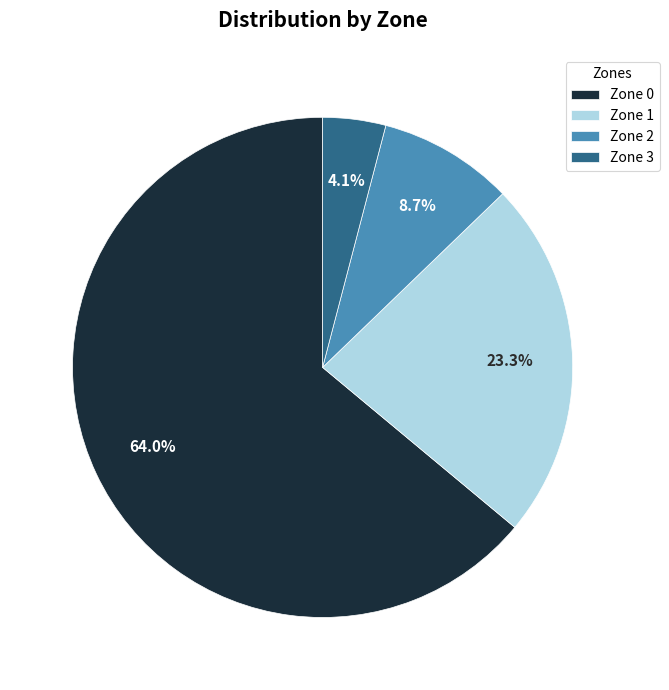

To the nearest percent, what is the difference between the Zone 2 and Zone 1 slice percentages?

15%